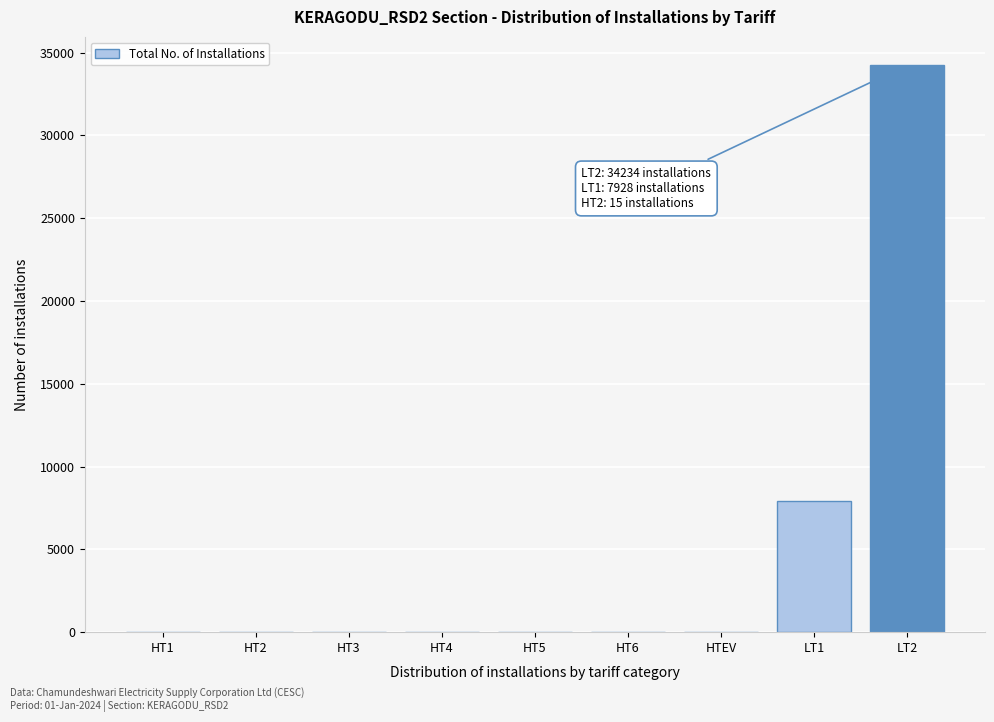

What is the maximum value shown in the chart?

34234